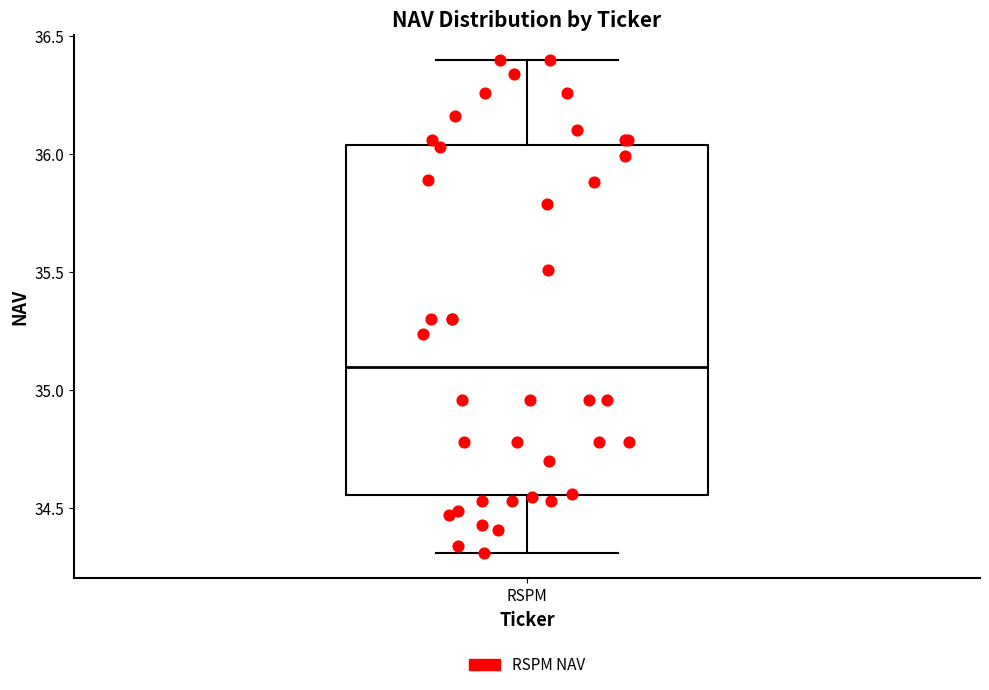

Read this box plot against the y-axis: the position of the median line, the range covered by the box, and the ends of both whiskers. The values are not printed on the chart, so give them approximately, as read against the axis.

median 35.10, box 34.55 to 36.05, whiskers 34.30 to 36.40